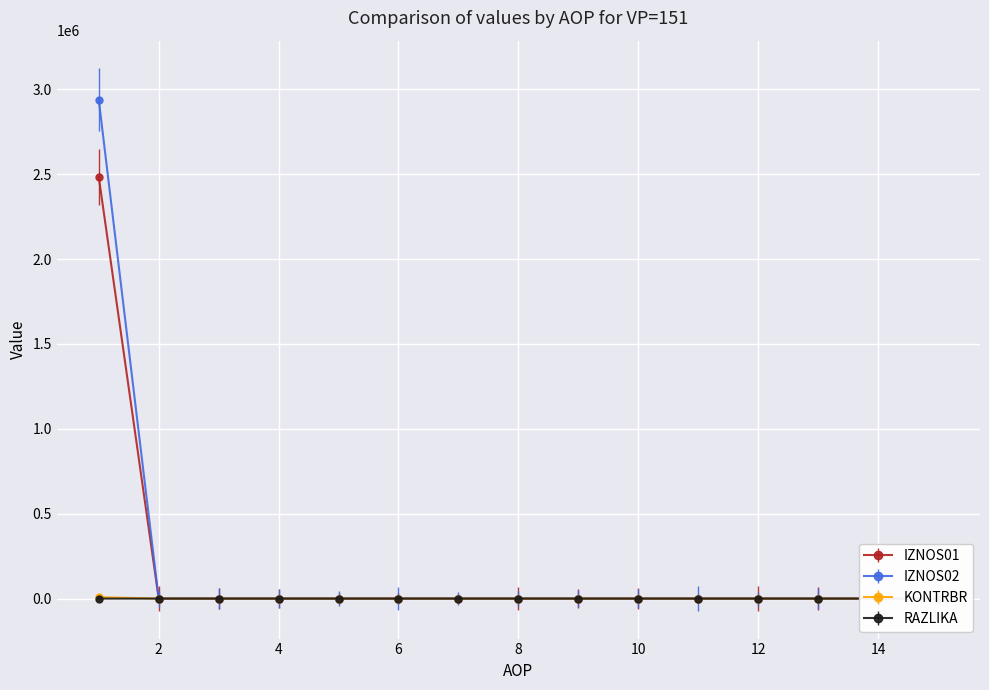

True or false: IZNOS02 and KONTRBR intersect in this chart.

False